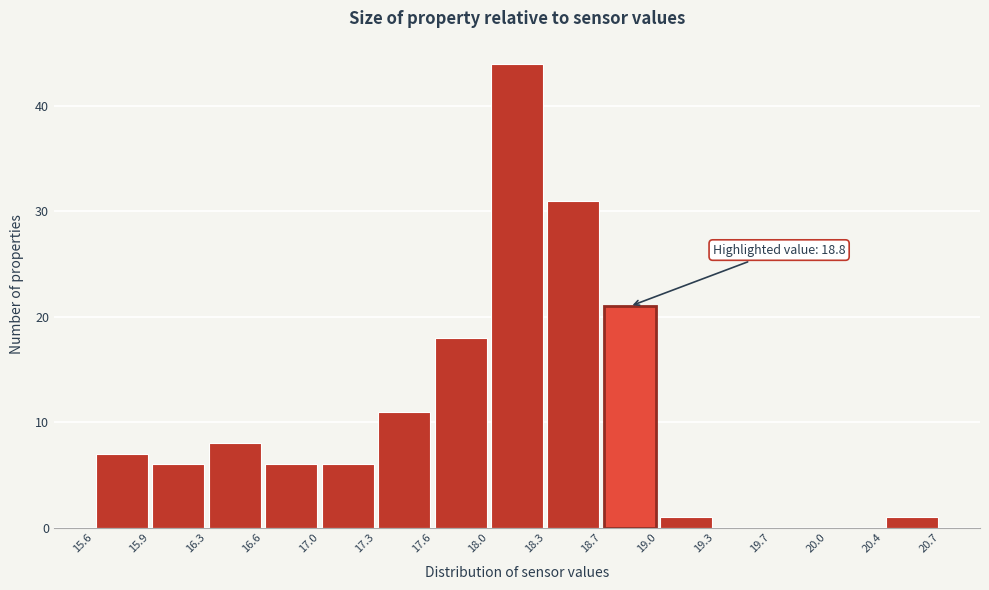

Which range on the x-axis has the tallest bar?

18.0 to 18.3